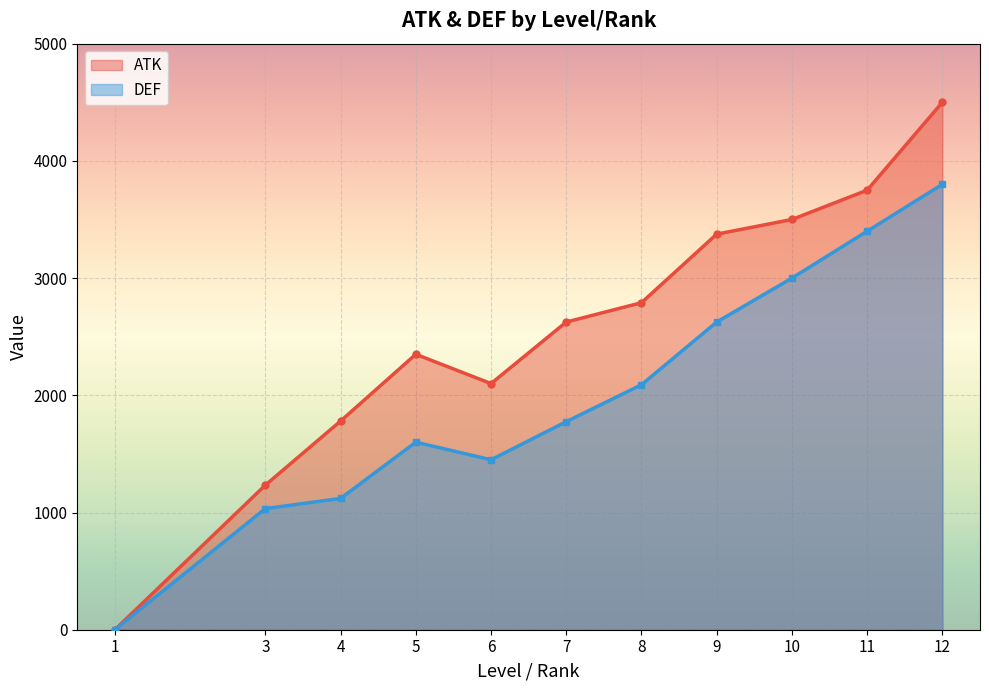

Which has a higher value, 4 or 8?

8